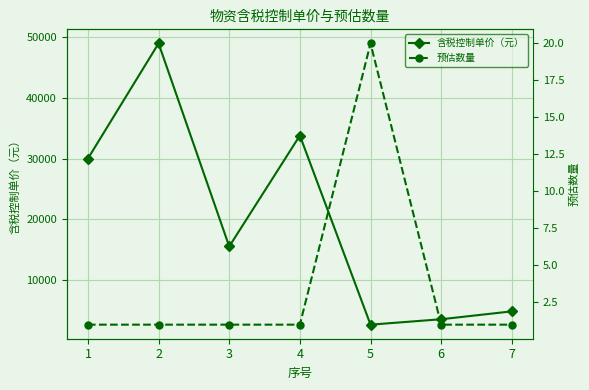

Is it true that 含税控制单价（元） equals 33800 at 4?

True